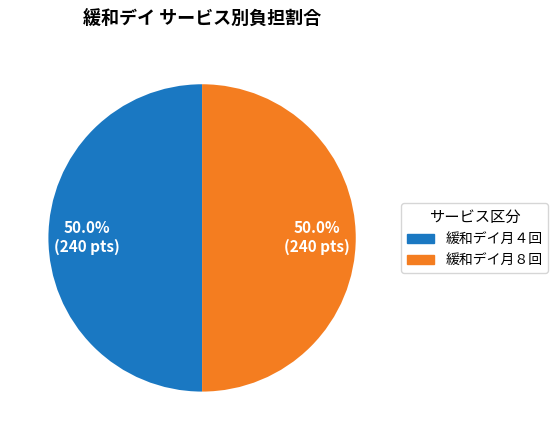

Combined, do 緩和デイ月４回 and 緩和デイ月８回 account for over 50%?

Yes